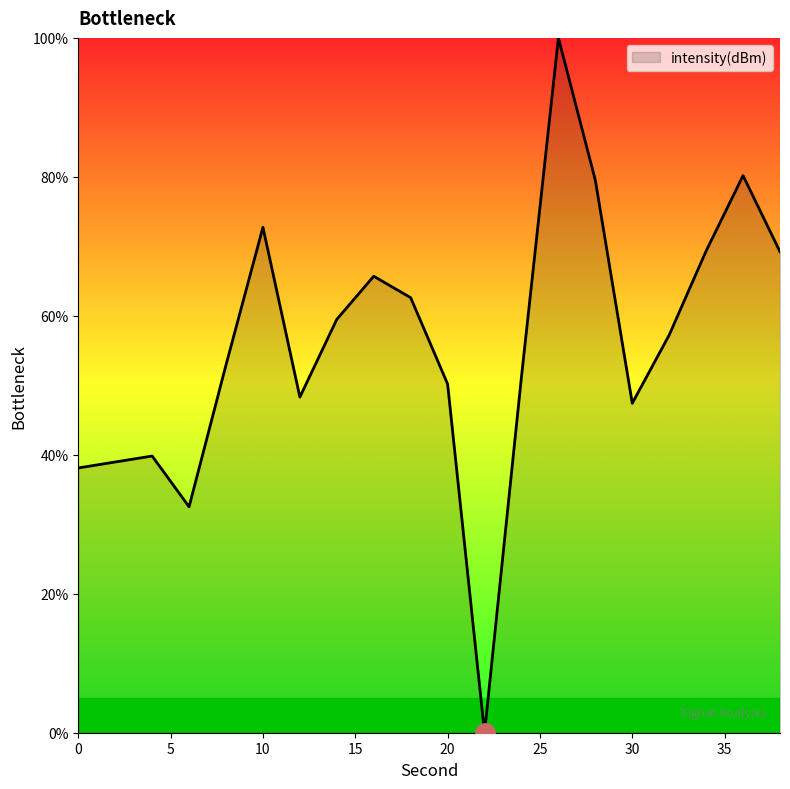

What is the maximum value shown in the chart?

100.0